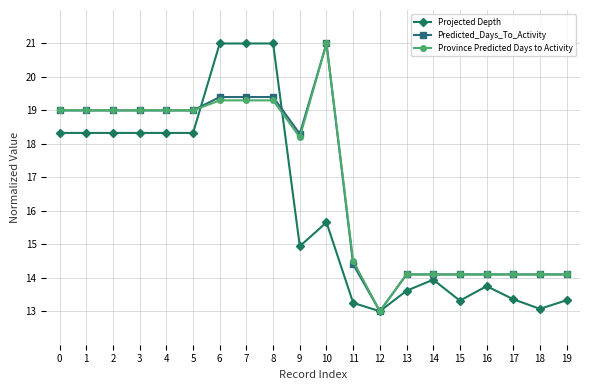

The Projected Depth series shows 5.2 at 3. True or false?

False